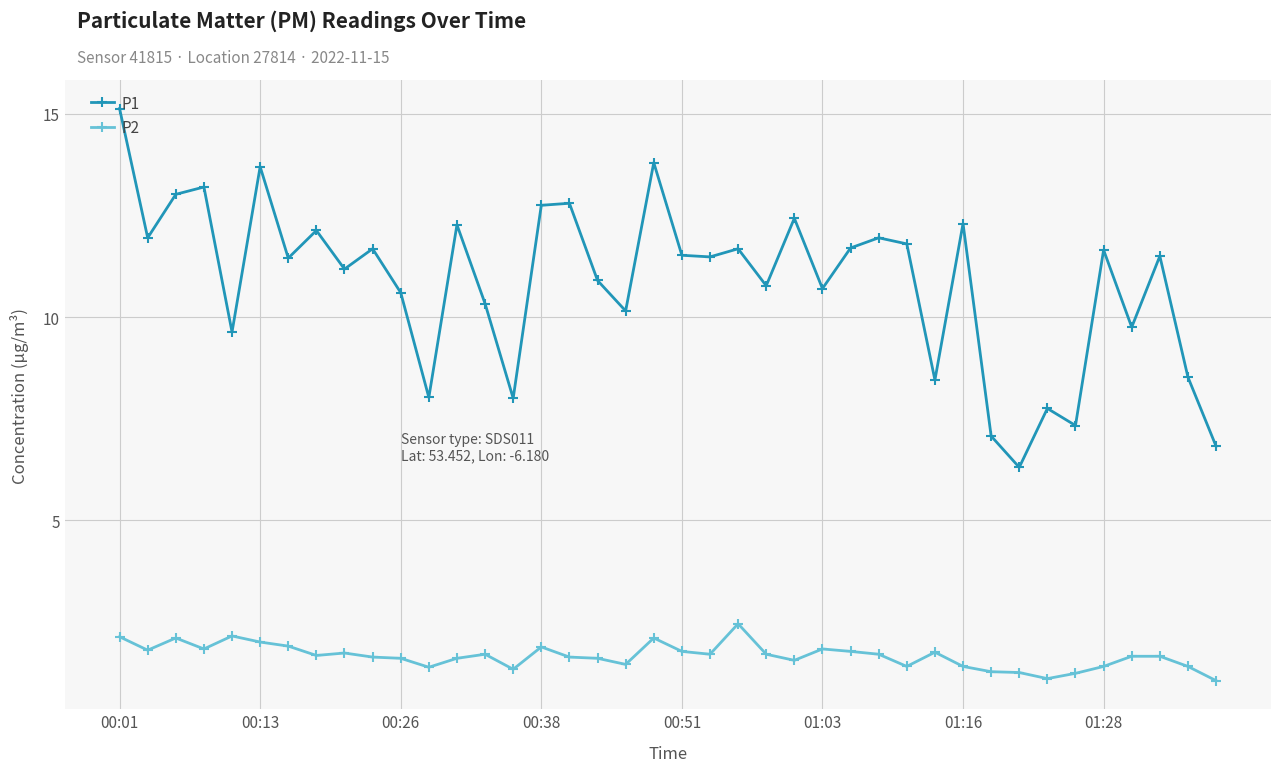

Which series has the largest total across all categories?

P1